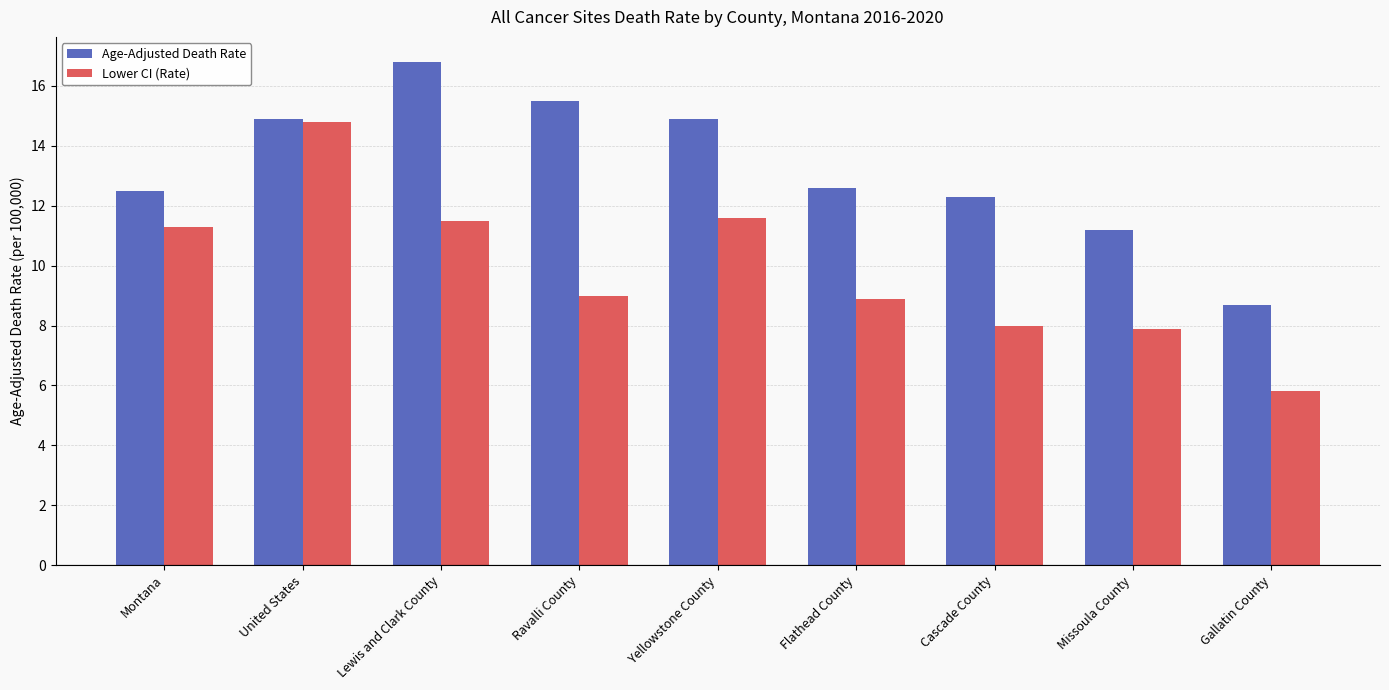

What is the difference between the Age-Adjusted Death Rate values at United States and Lewis and Clark County?

1.9